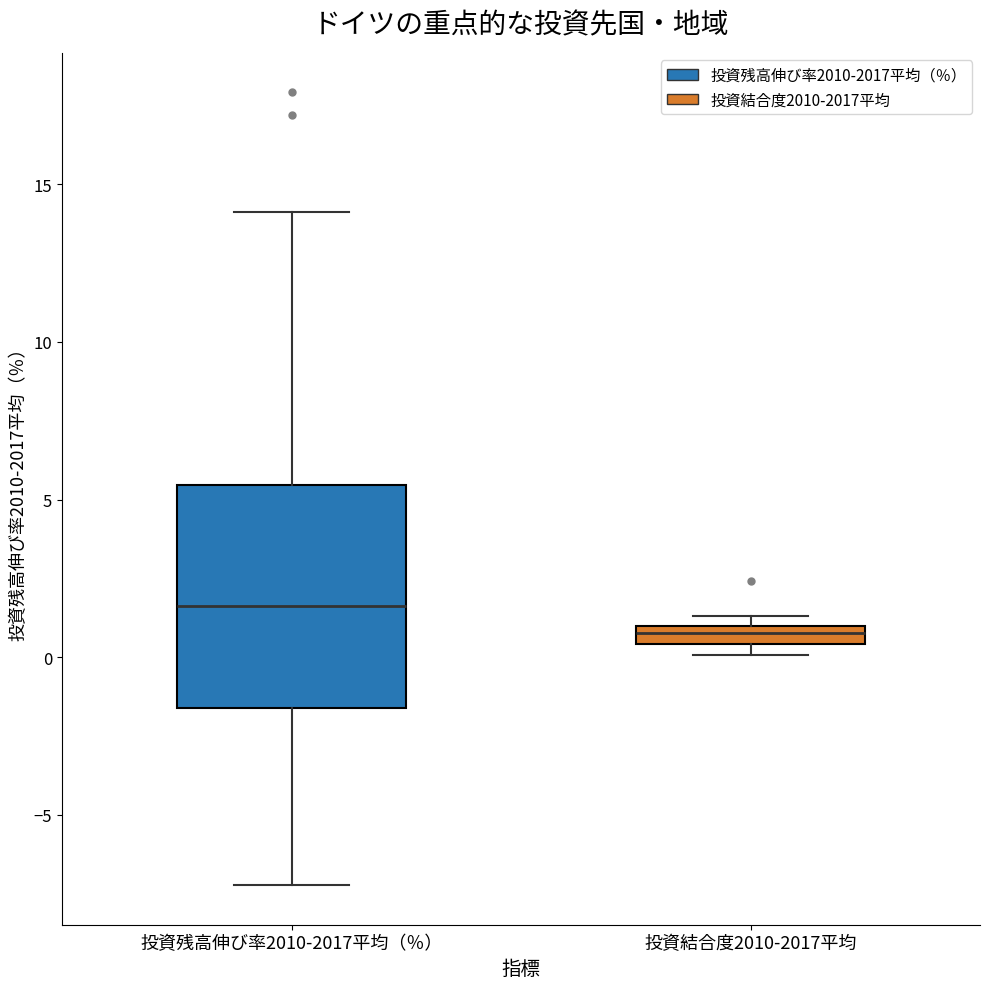

Which box is the tallest, from its lower edge to its upper edge?

投資残高伸び率2010-2017平均（％）